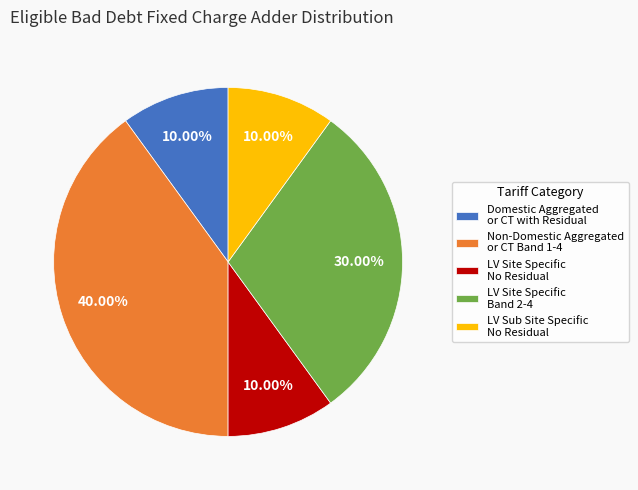

What percentage is the Domestic Aggregated or CT with Residual slice, to the nearest percent?

10%